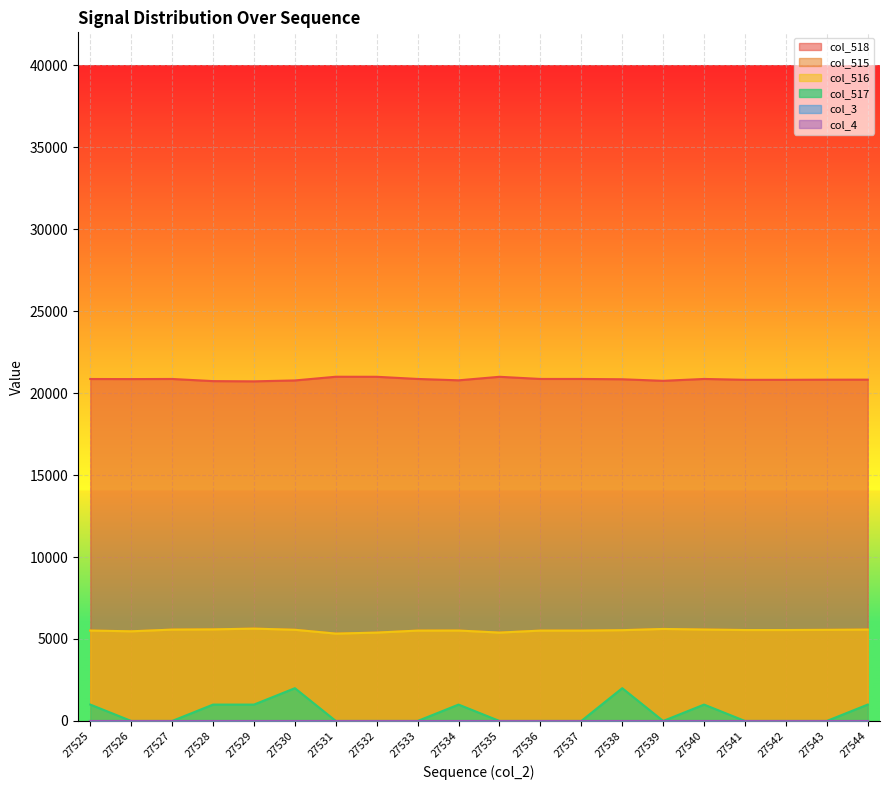

How many interior local valleys does the col_518 series have?

4